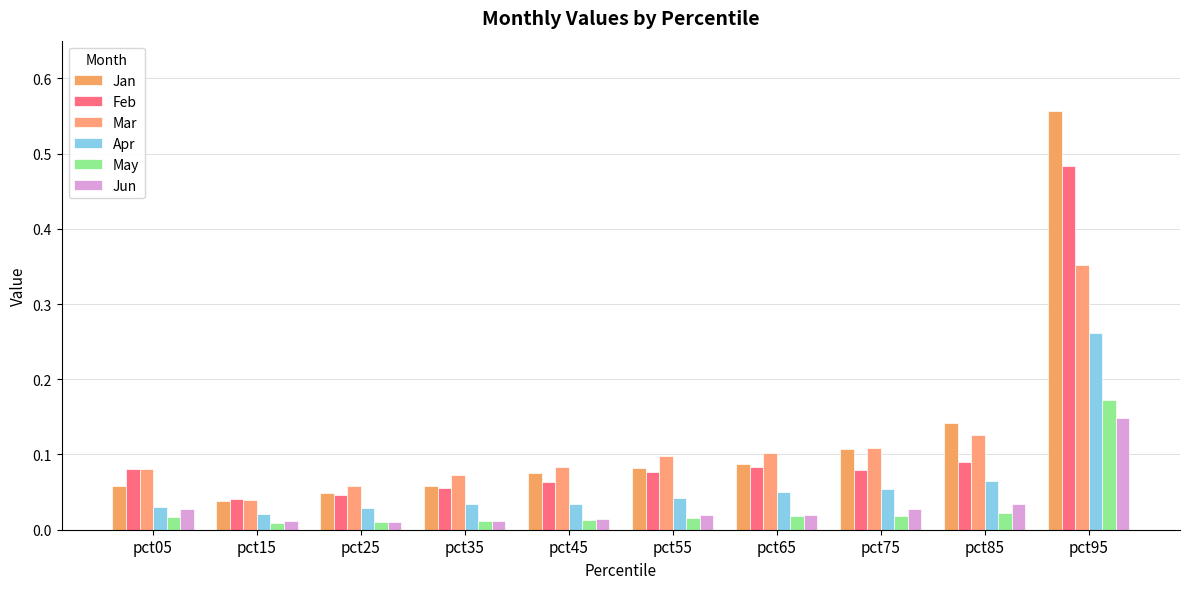

Which series has the largest range (max minus min)?

Jan